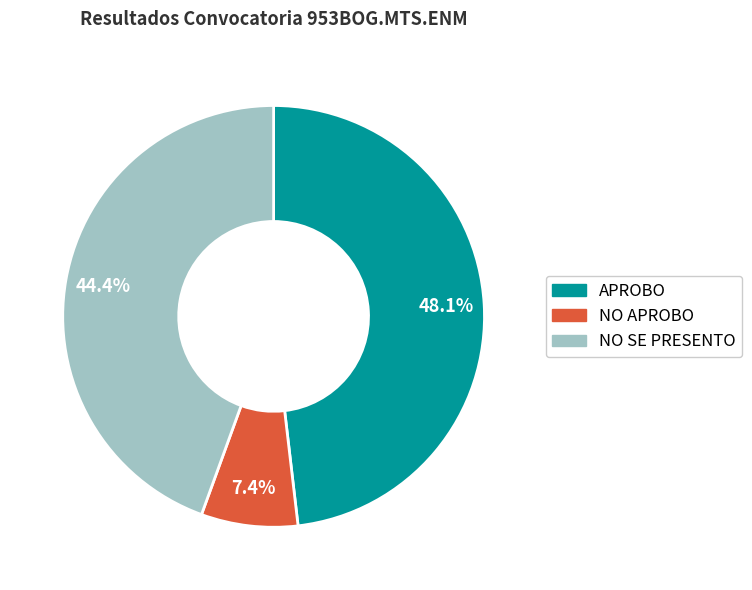

Which slice is the smallest?

NO APROBO